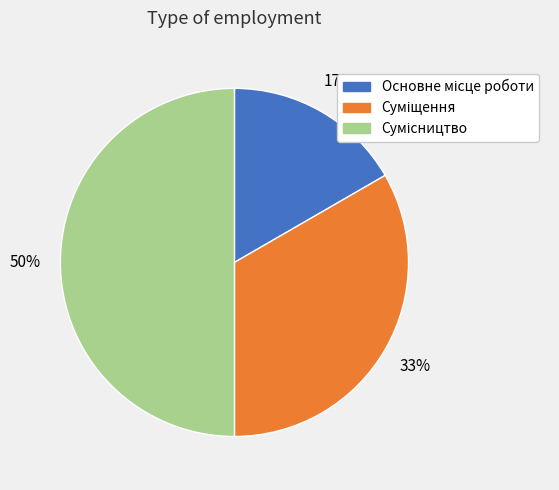

To the nearest percent, what is the difference between the largest and smallest slice percentages?

33%